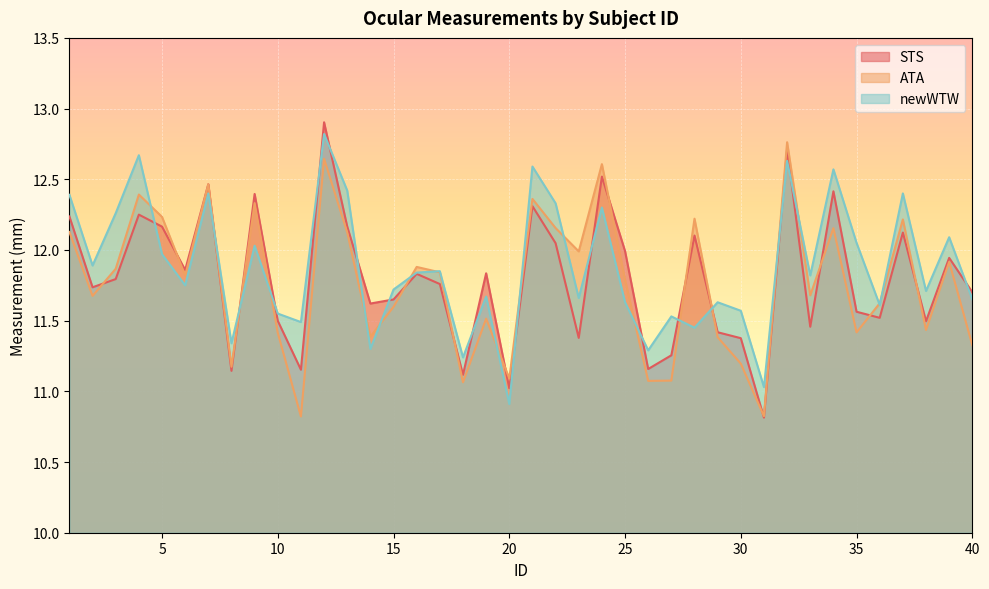

True or false: STS has a value of 3.2 at 6.

False